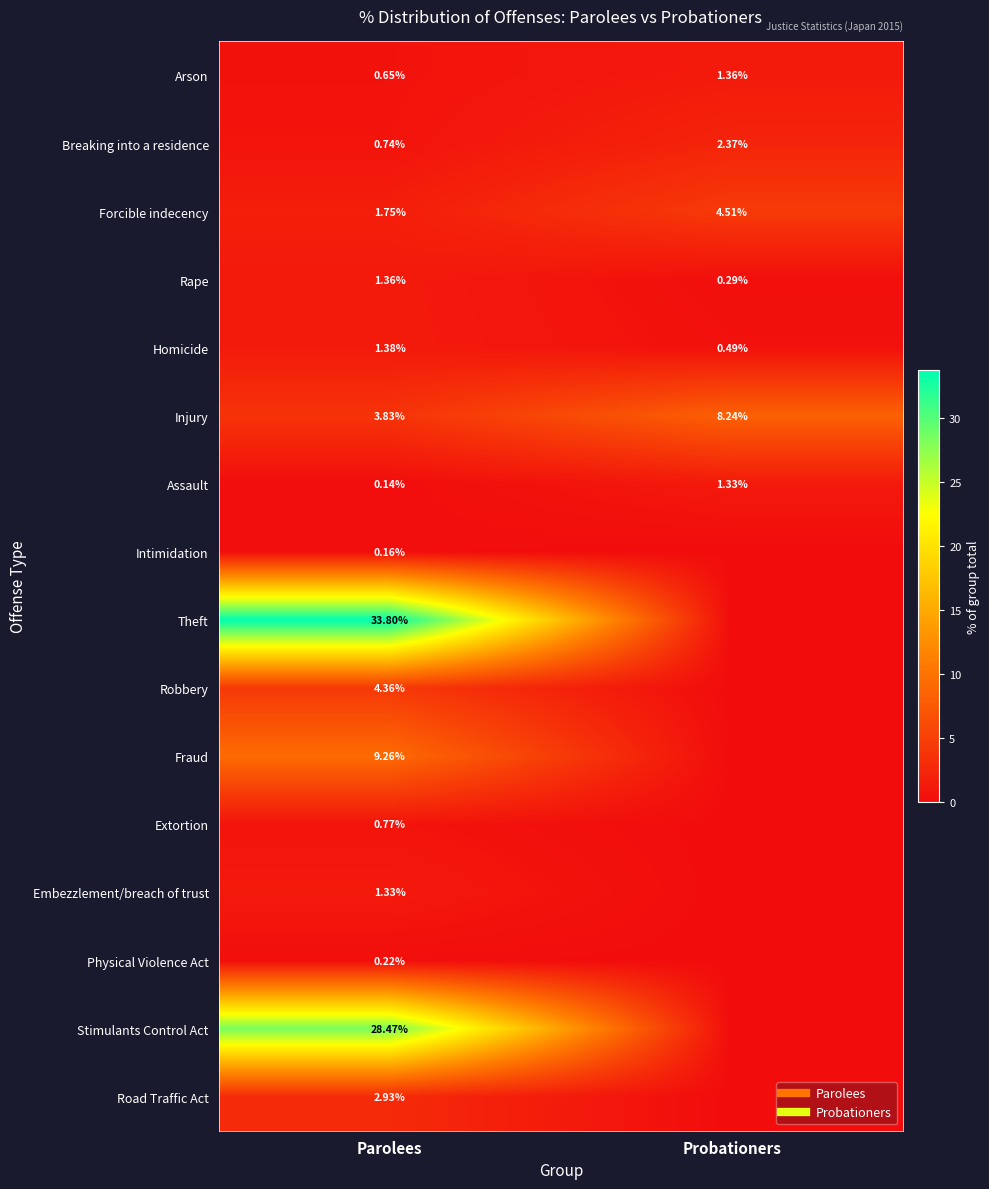

What is the maximum value shown in the chart?

33.8